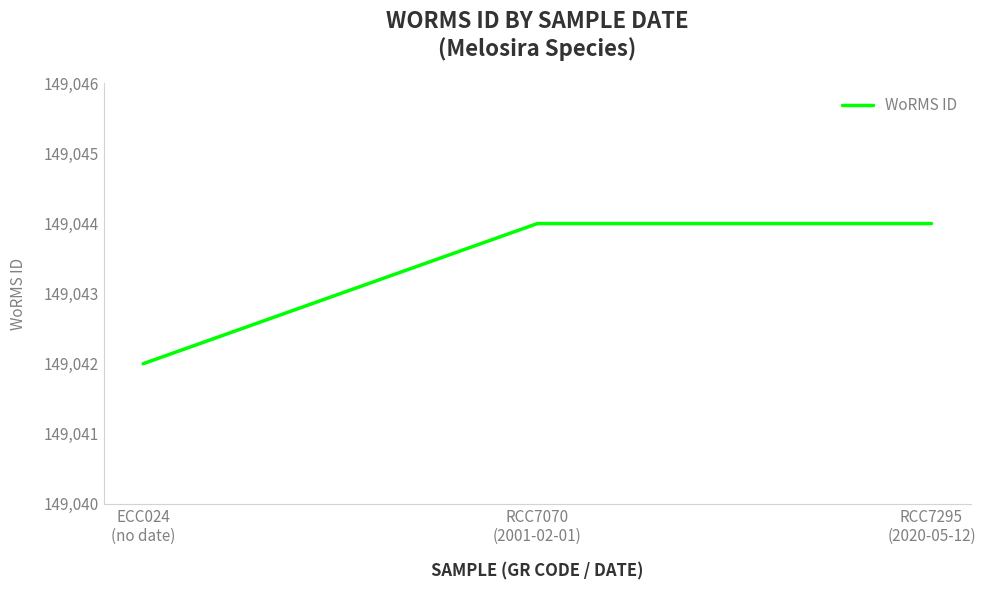

What is the smallest value displayed?

149042